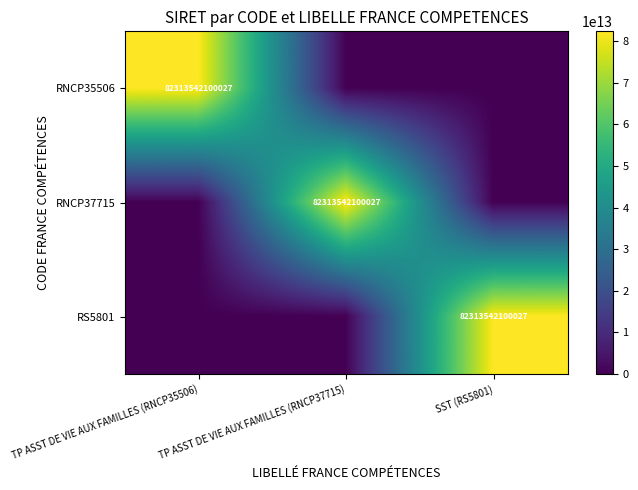

The value of RS5801 at SST (RS5801) is 38218243169180. True or false?

False